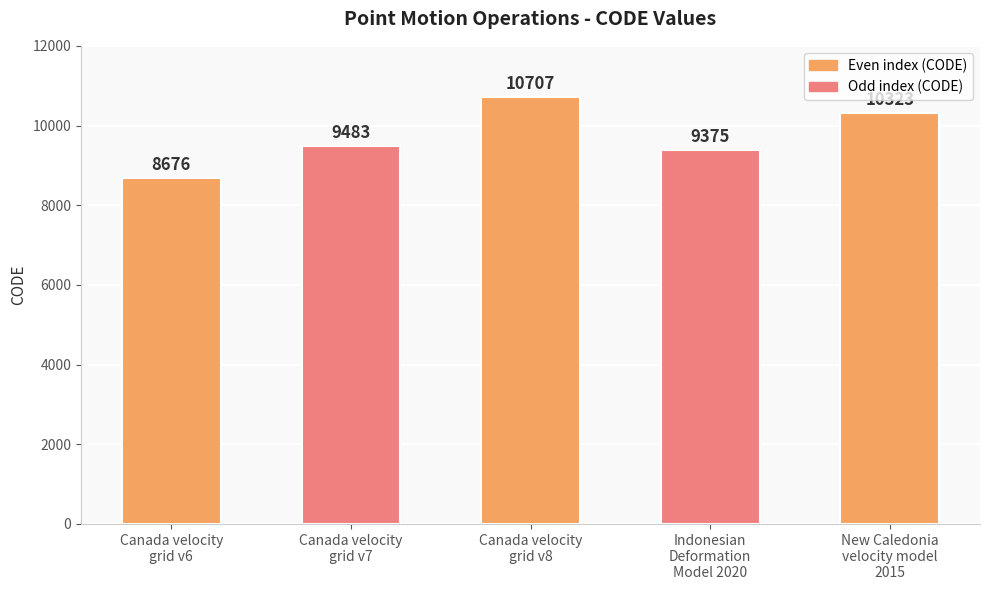

What is the difference between the values at Indonesian
Deformation
Model 2020 and Canada velocity
grid v6?

699